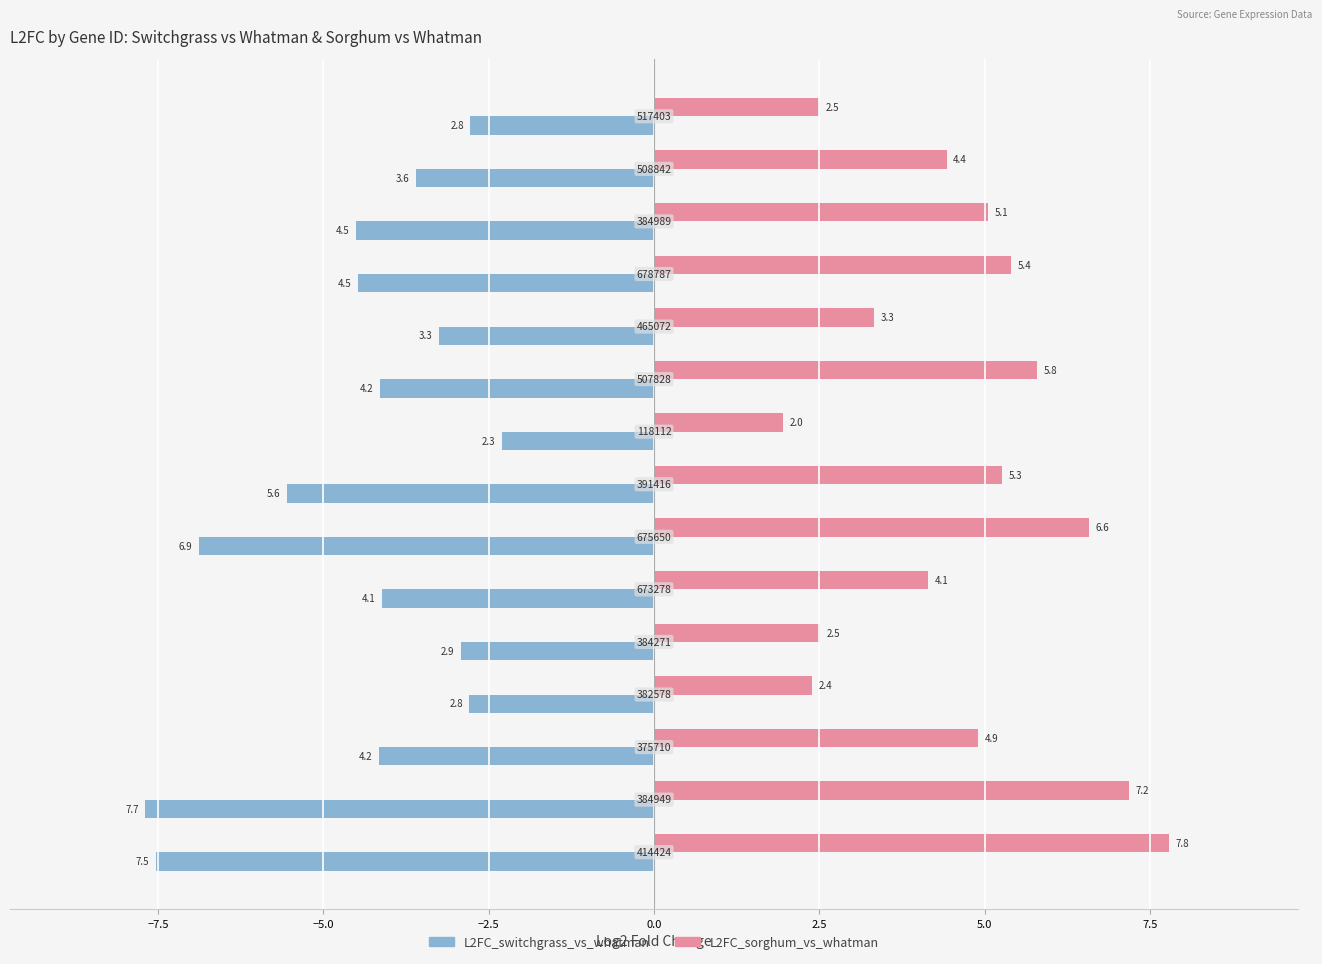

What are all the series names shown in the legend?

L2FC_switchgrass_vs_whatman, L2FC_sorghum_vs_whatman